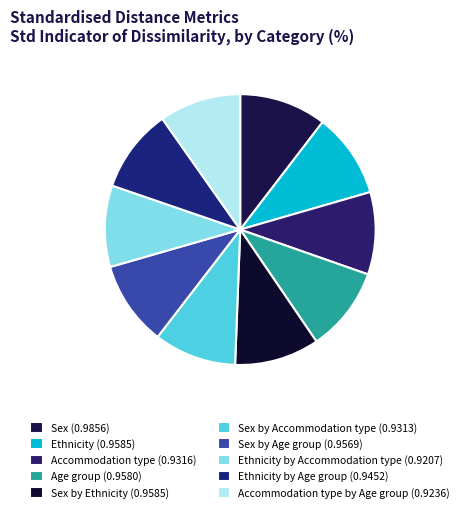

Count the number of slices in the pie.

10